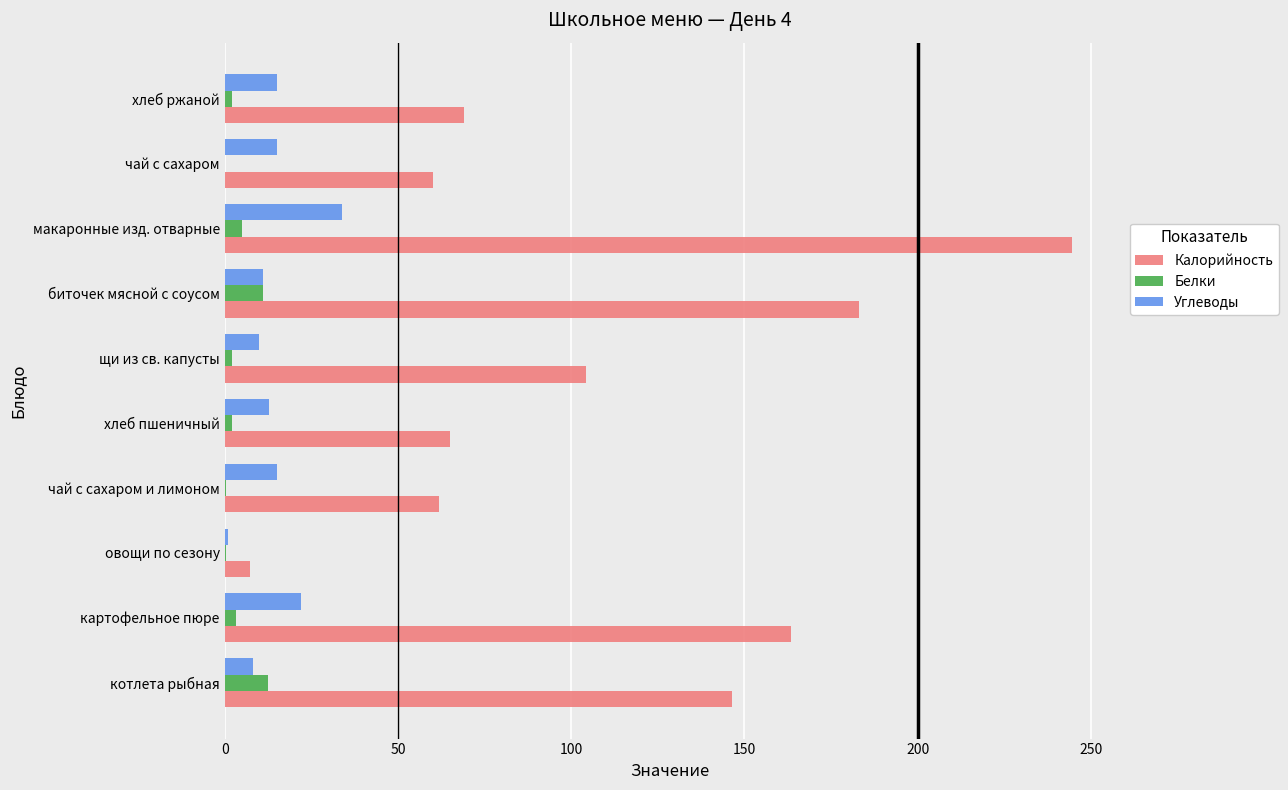

Which category has the highest value in the Углеводы series?

макаронные изд. отварные